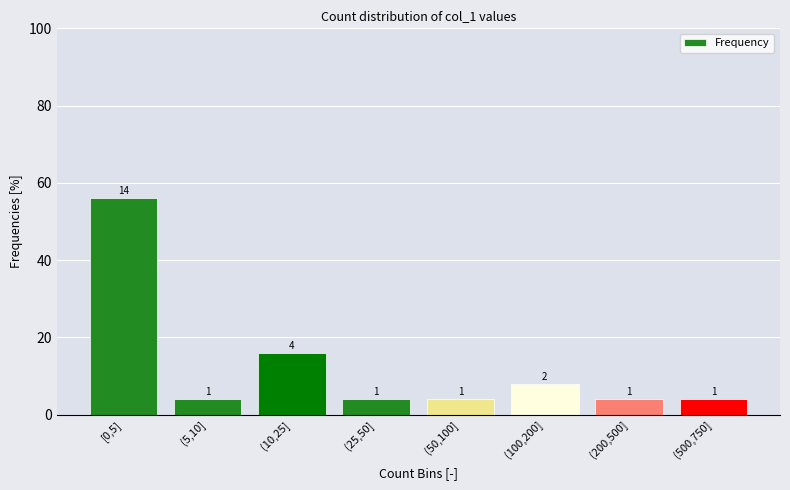

Are the bars horizontal?

No